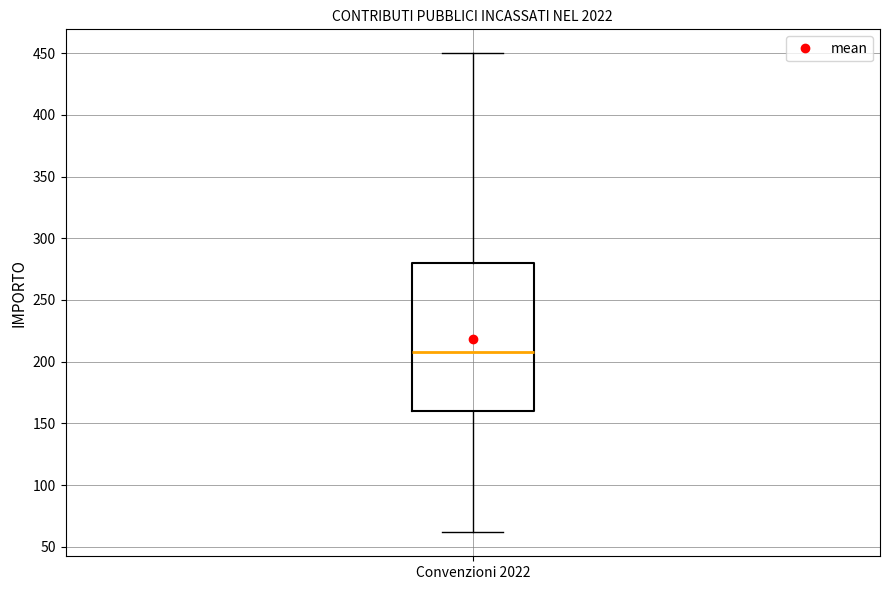

Read this box plot against the y-axis: the position of the median line, the range covered by the box, and the ends of both whiskers. The values are not printed on the chart, so give them approximately, as read against the axis.

median 210, box 160 to 280, whiskers 60 to 450